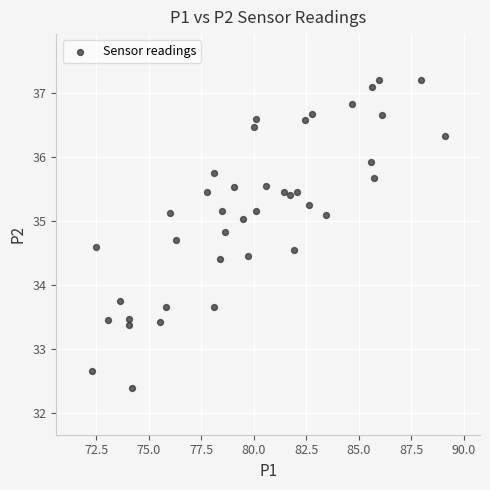

What is the range of X values (max minus min)?

16.8